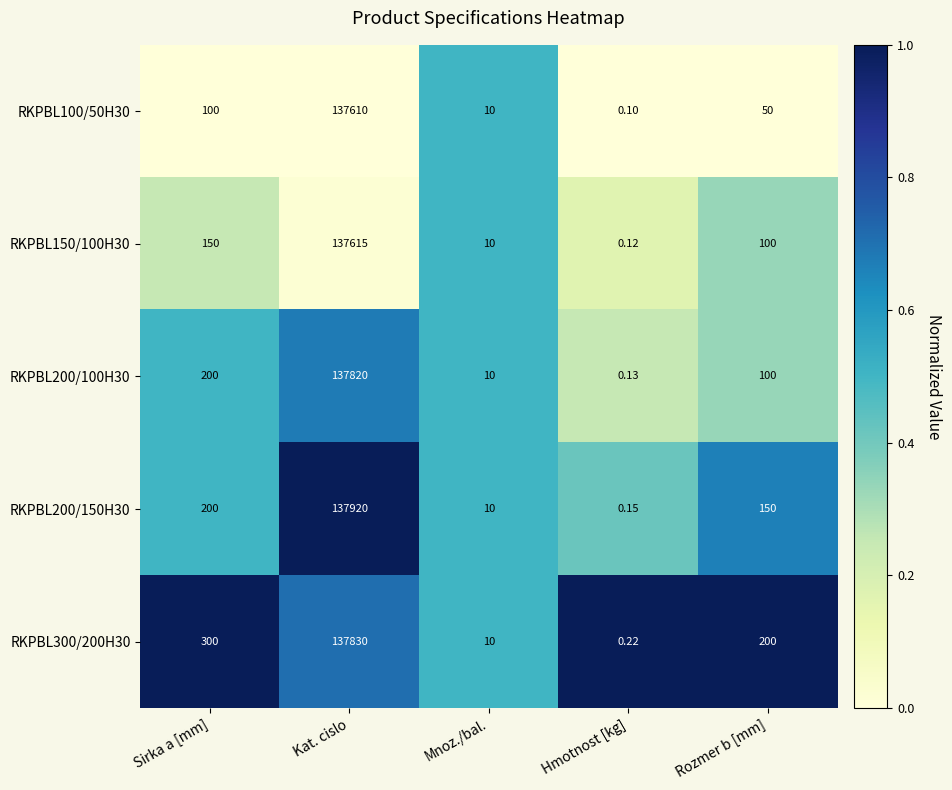

Rank the categories by RKPBL300/200H30 value from lowest to highest.

Hmotnost [kg], Mnoz./bal., Rozmer b [mm], Sirka a [mm], Kat. cislo